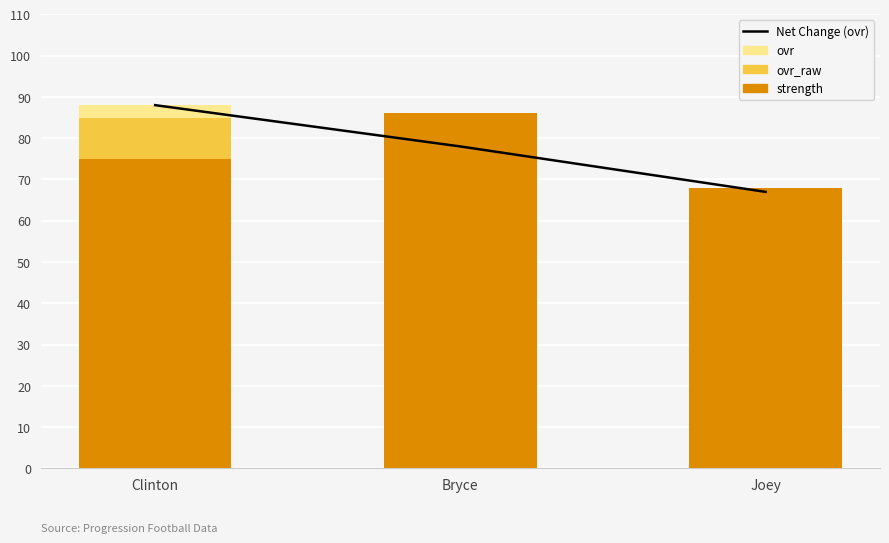

Is it true that Net Change (ovr) equals 67 at Joey?

True